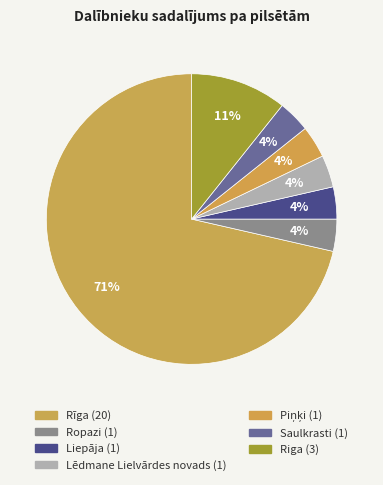

How many segments does this pie chart have?

7